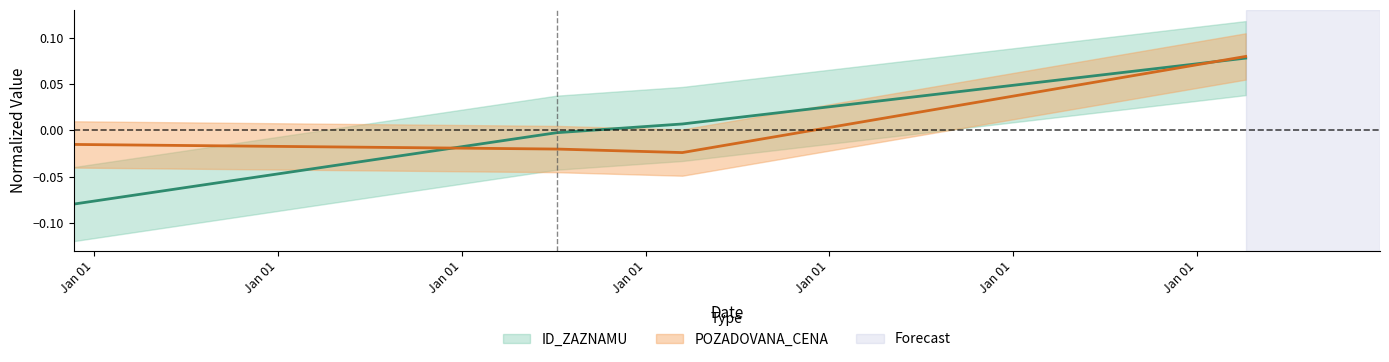

What is the difference between the maximum and minimum values?

0.2